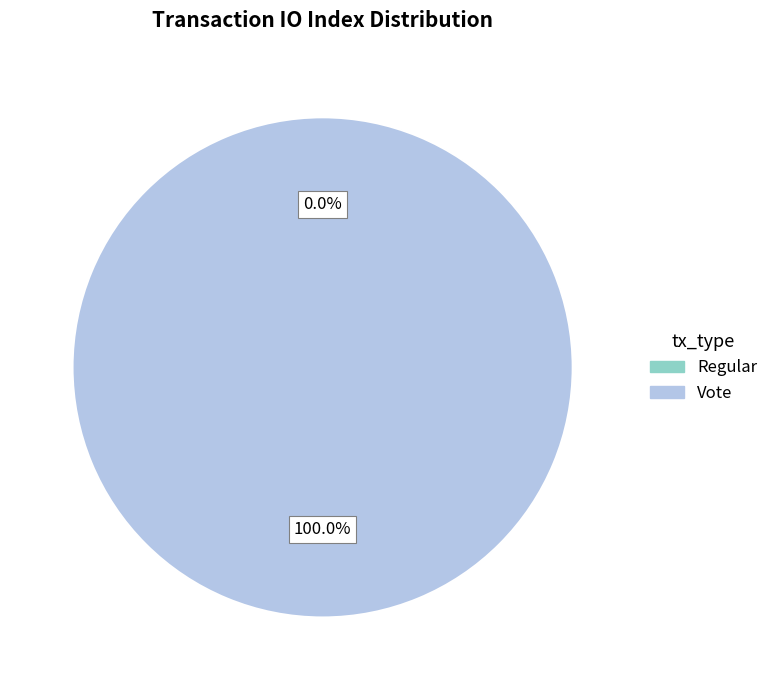

How much of the chart is everything except Regular?

100.0%